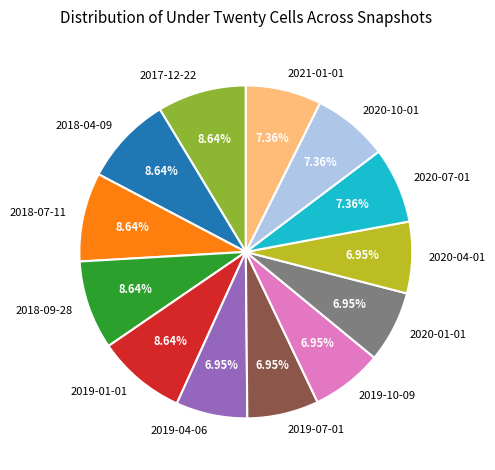

Is there any slice that represents more than half of the pie?

No